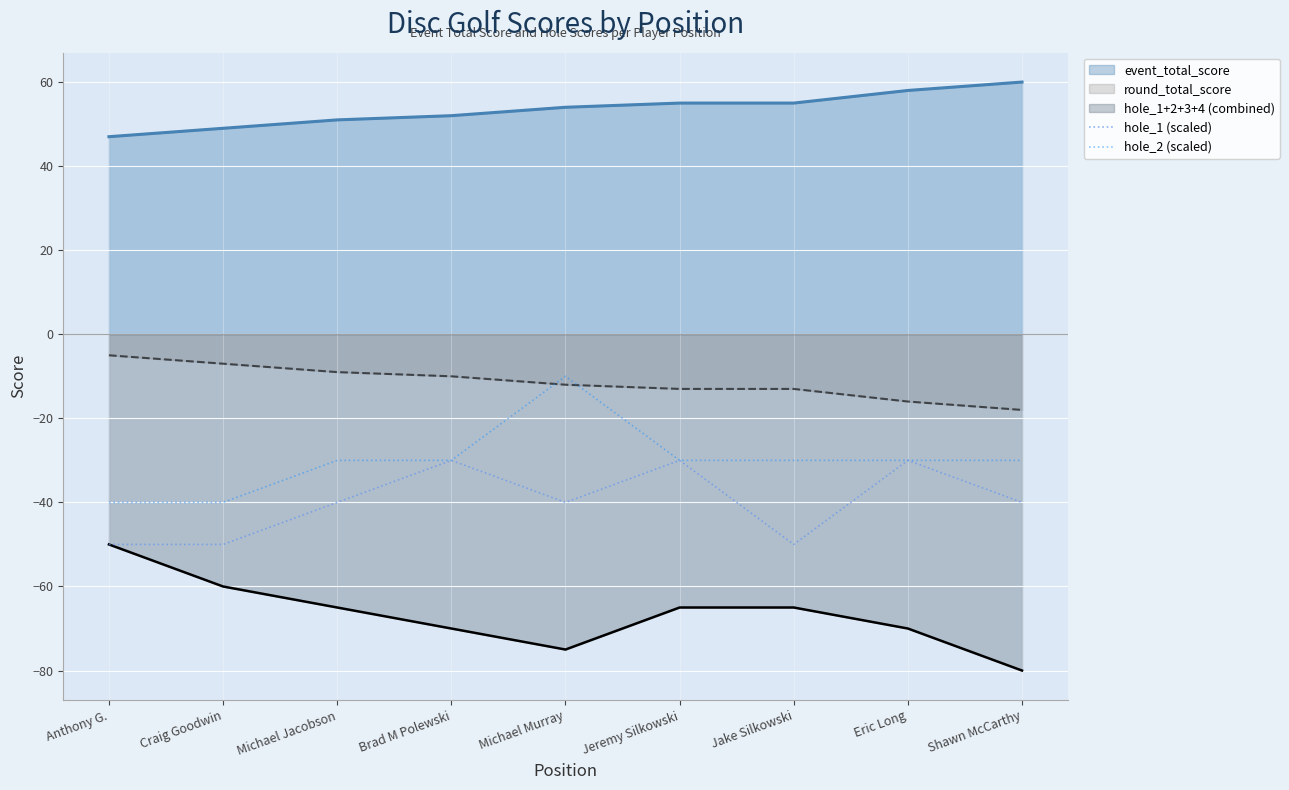

At which category does the chart reach its peak across all series?

Shawn McCarthy